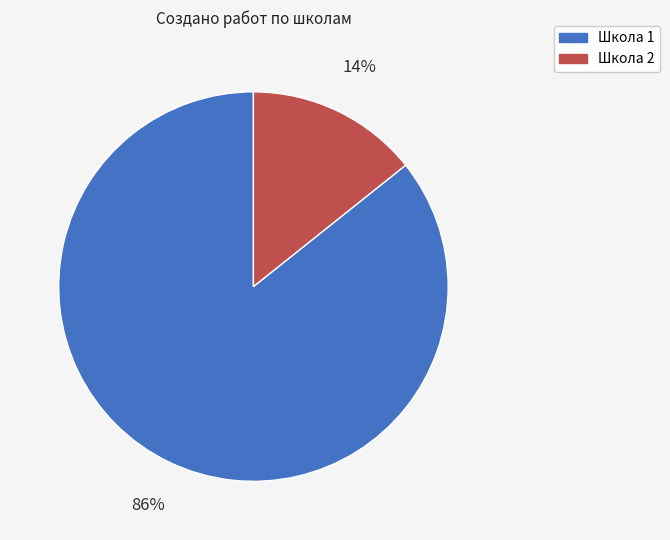

To the nearest percent, what is the average slice percentage?

50%